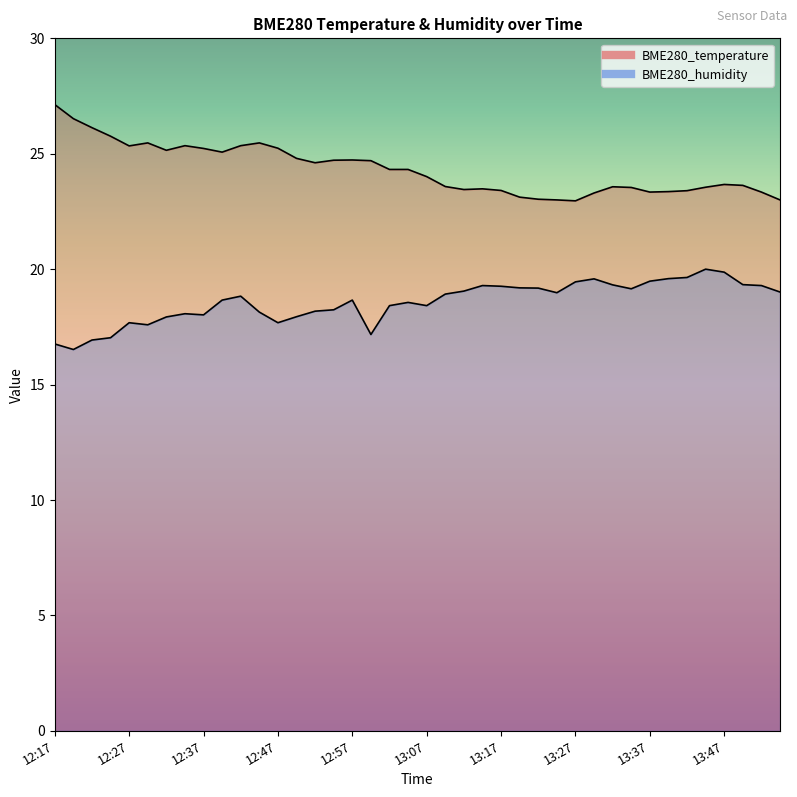

What is the value of the BME280_humidity point at the 5th from the left?

17.7